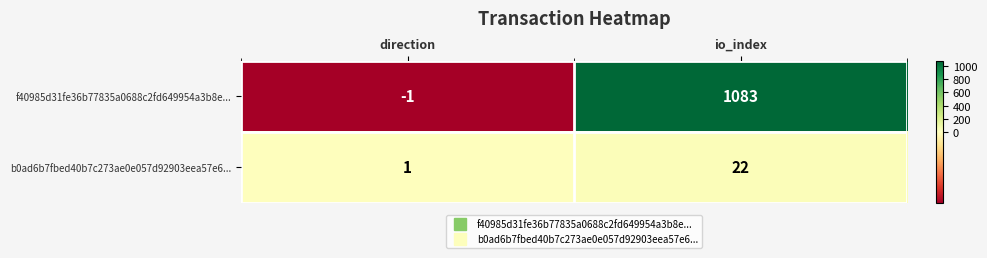

Which category has the lowest value in the b0ad6b7fbed40b7c273ae0e057d92903eea57e6... series?

direction